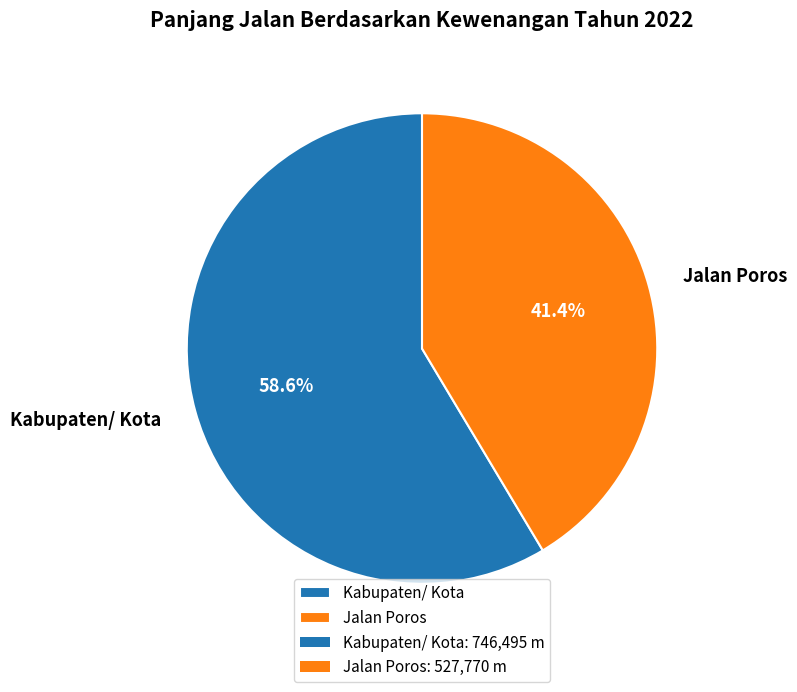

To the nearest percent, what is the average slice percentage?

50%